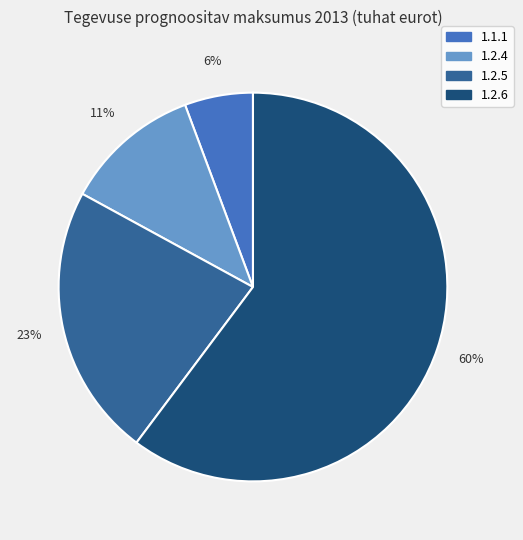

What is the ratio of the value at 1.2.4 to the value at 1.2.5?

0.5